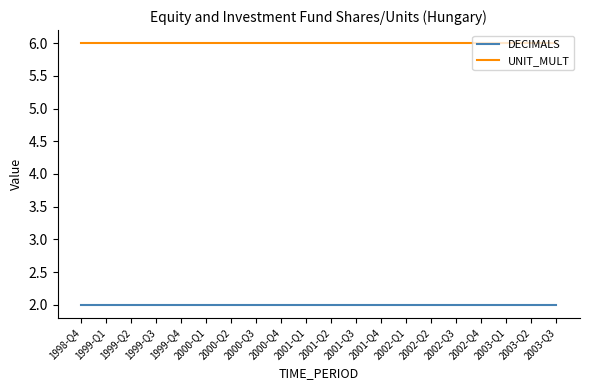

True or false: UNIT_MULT and DECIMALS intersect in this chart.

False